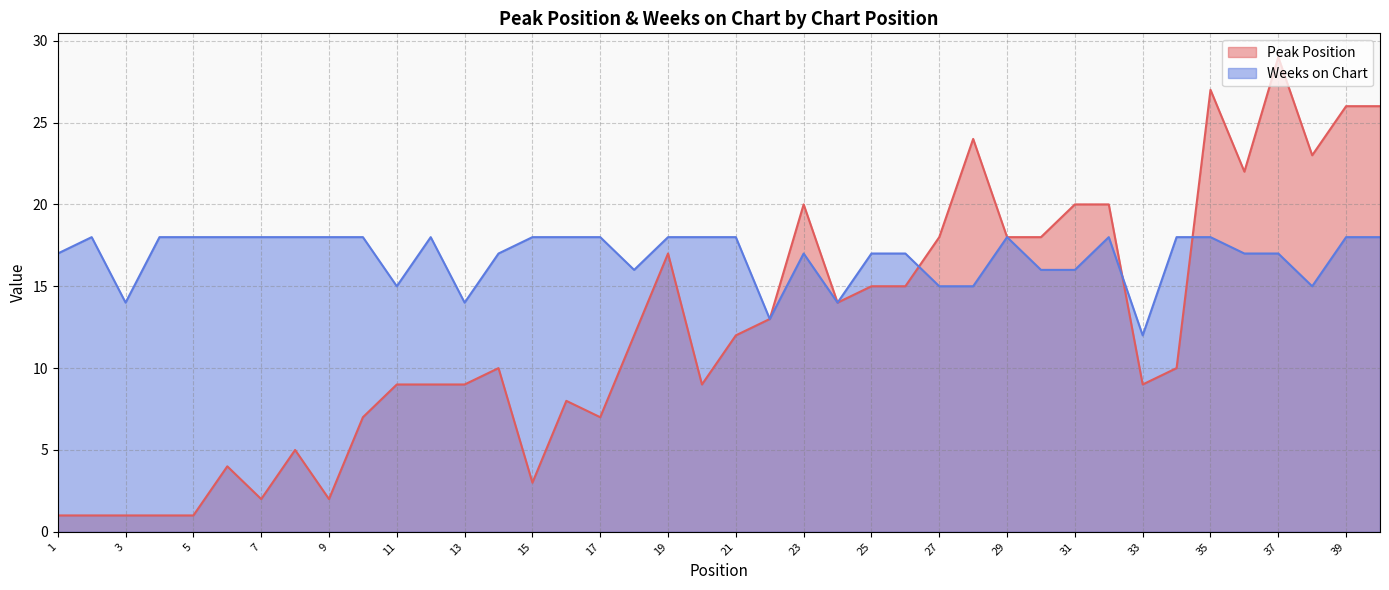

Is it true that Peak Position equals 25 at 30?

False